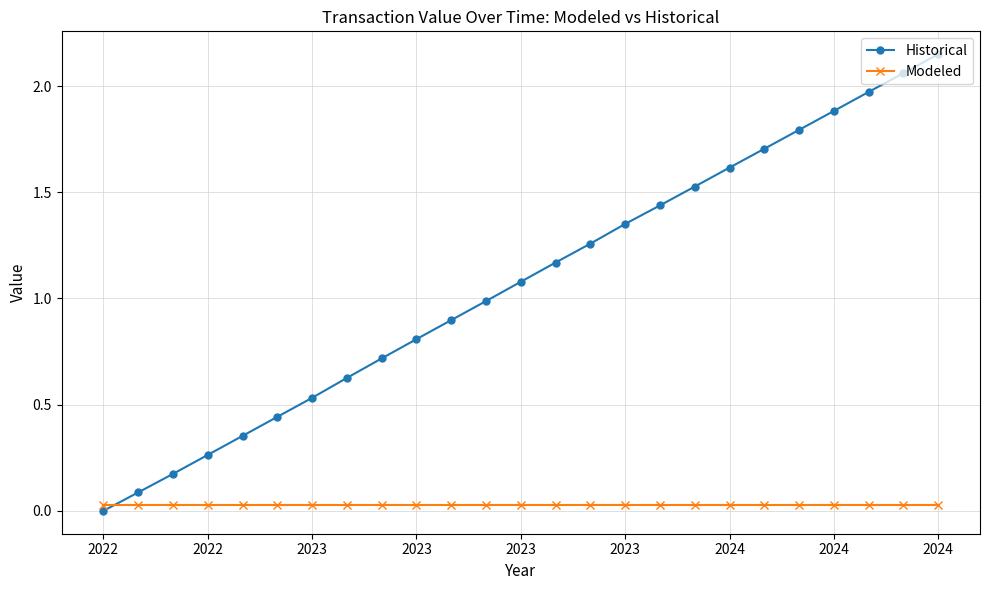

How many data points does each series have?

25